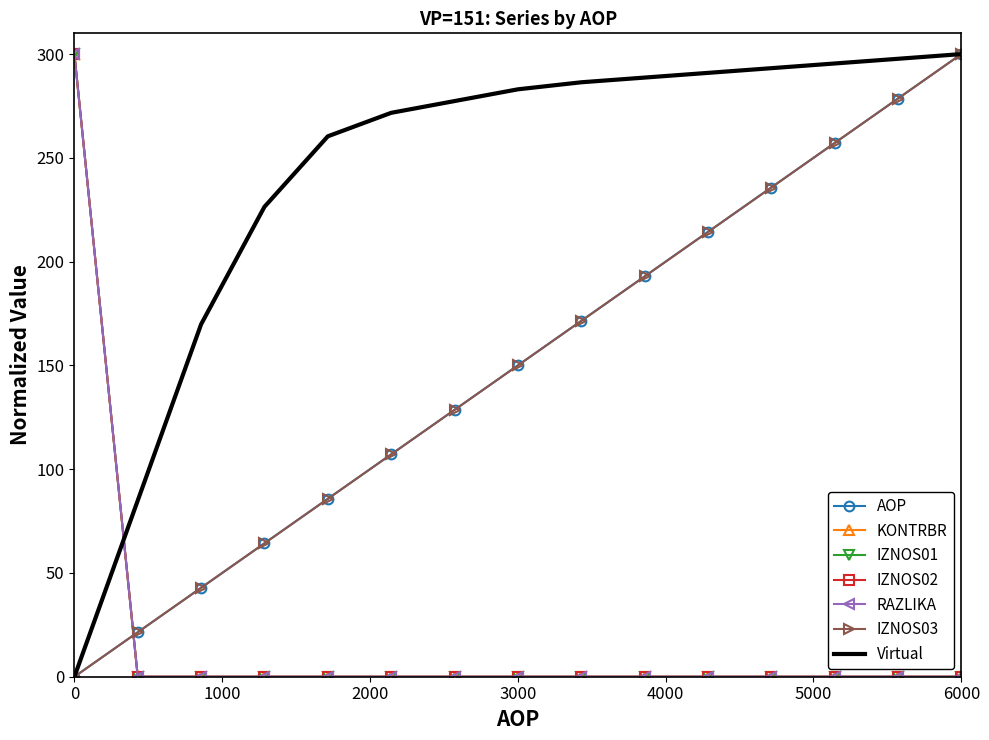

True or false: KONTRBR and RAZLIKA intersect in this chart.

False